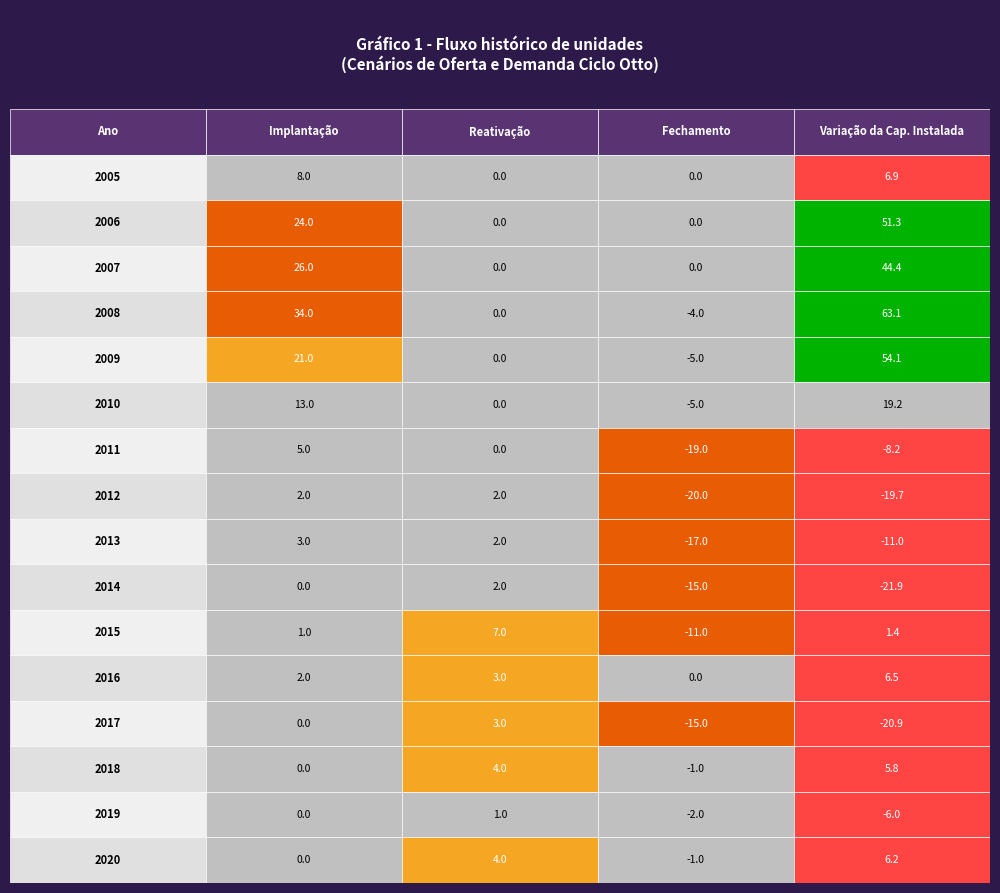

What is the maximum value shown in the chart?

63.1